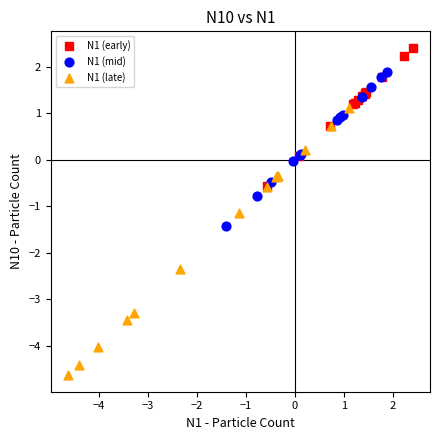

Which series contains the lowest Y value?

N1 (late)